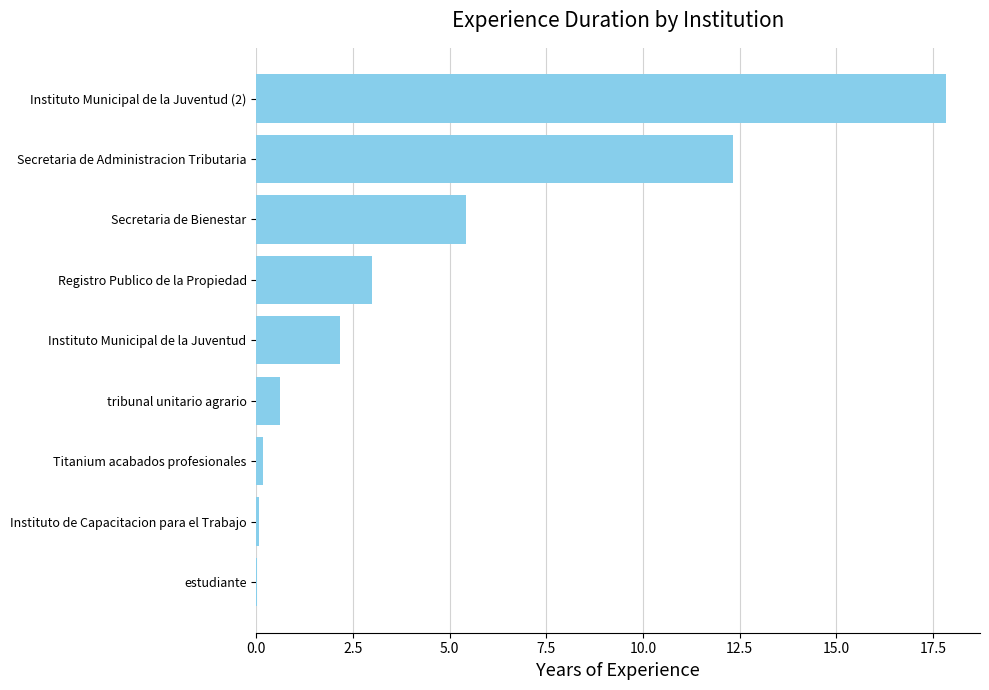

What is the change in value from Instituto Municipal de la Juventud to Instituto Municipal de la Juventud (2)?

+15.7